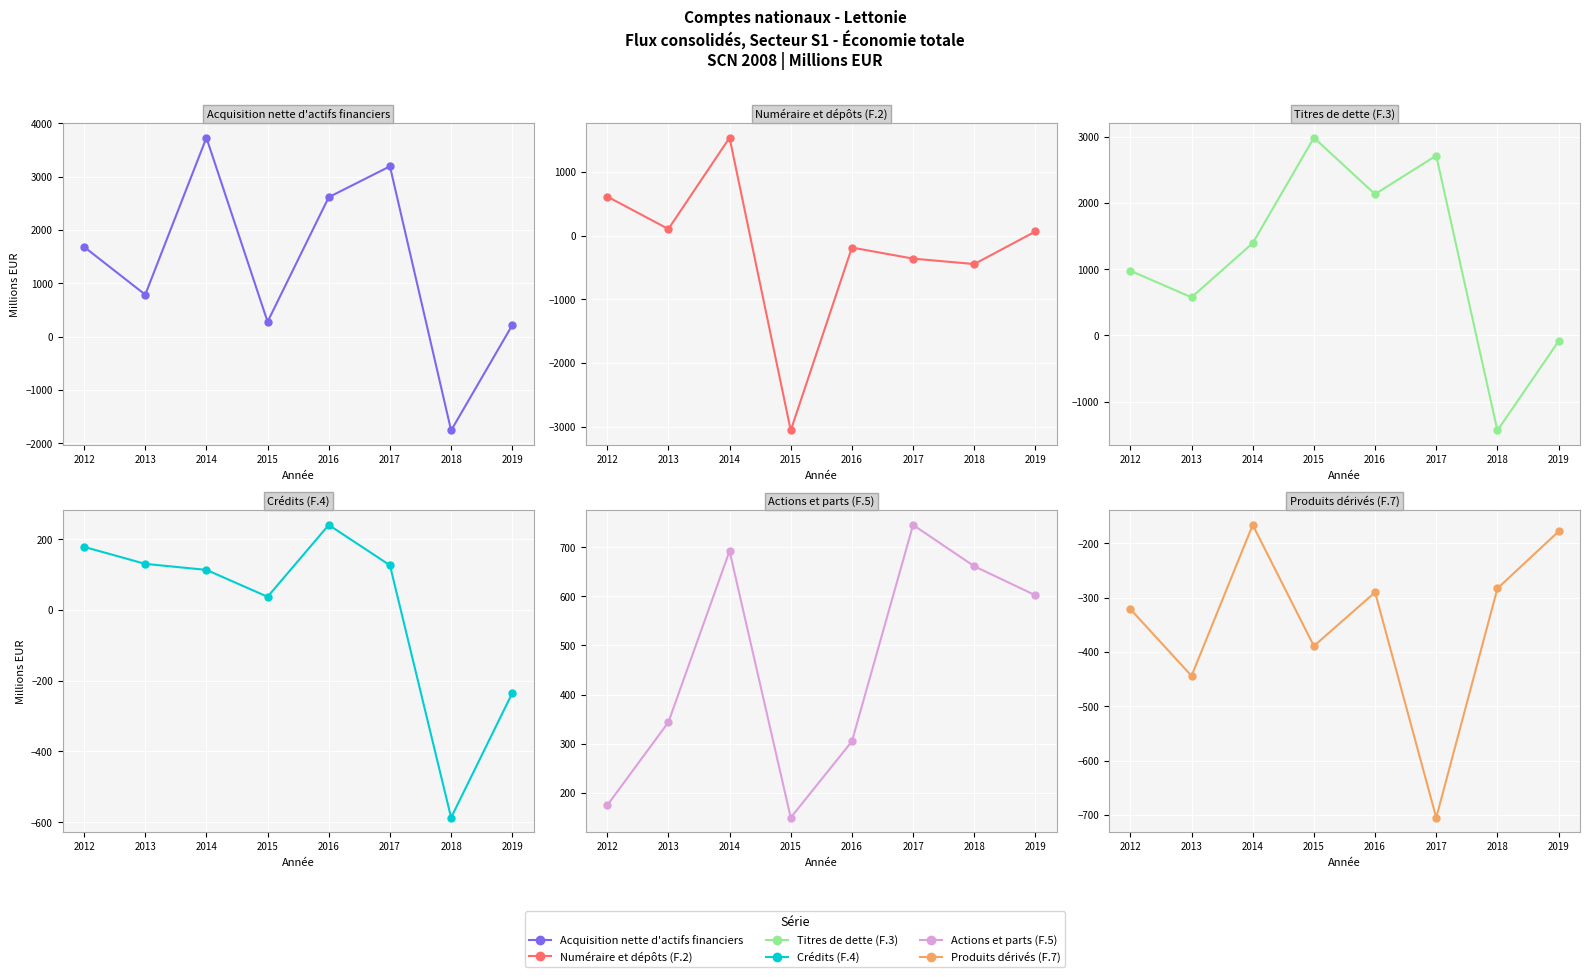

Where does the Titres de dette (F.3) series first go above 1391?

2015